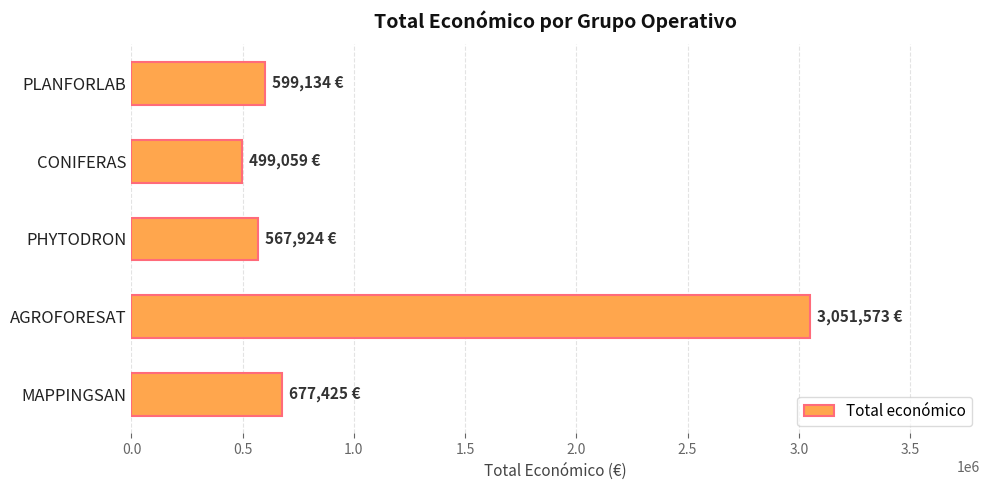

What is the maximum value shown in the chart?

3051573